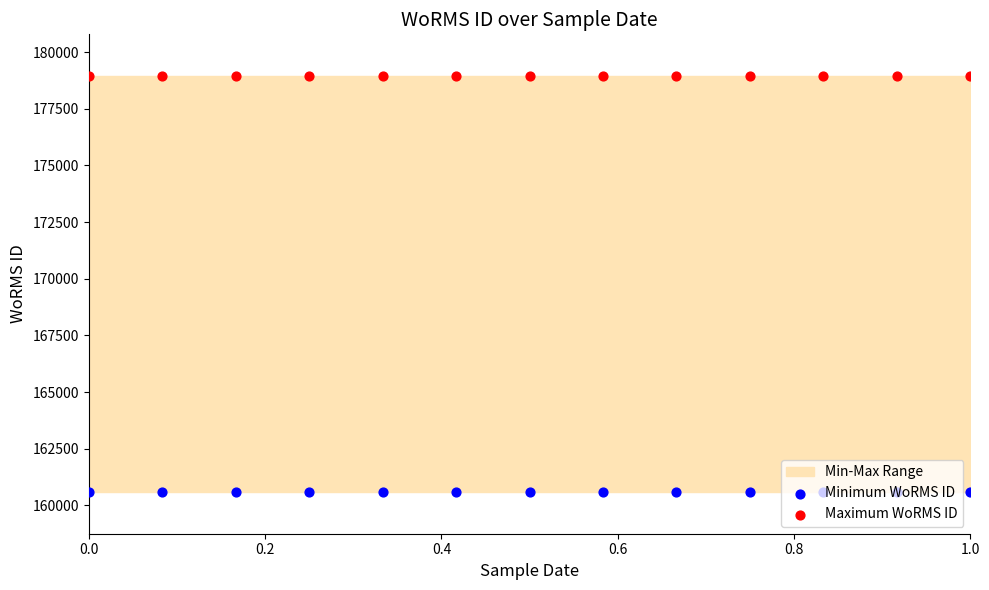

Which series contains the highest Y value?

Maximum WoRMS ID